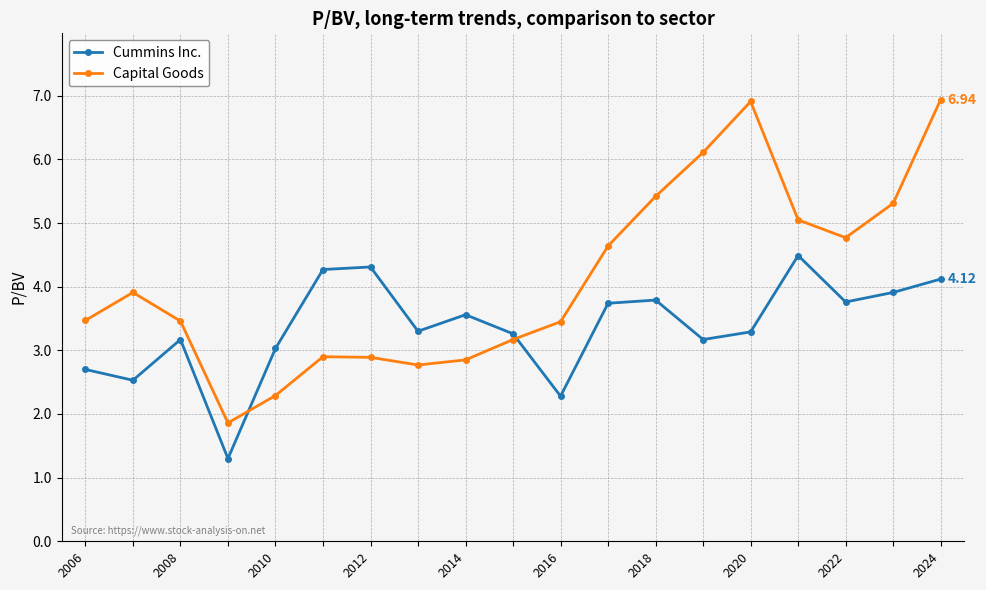

What is the difference between the second highest and second lowest values in the Capital Goods series?

4.6